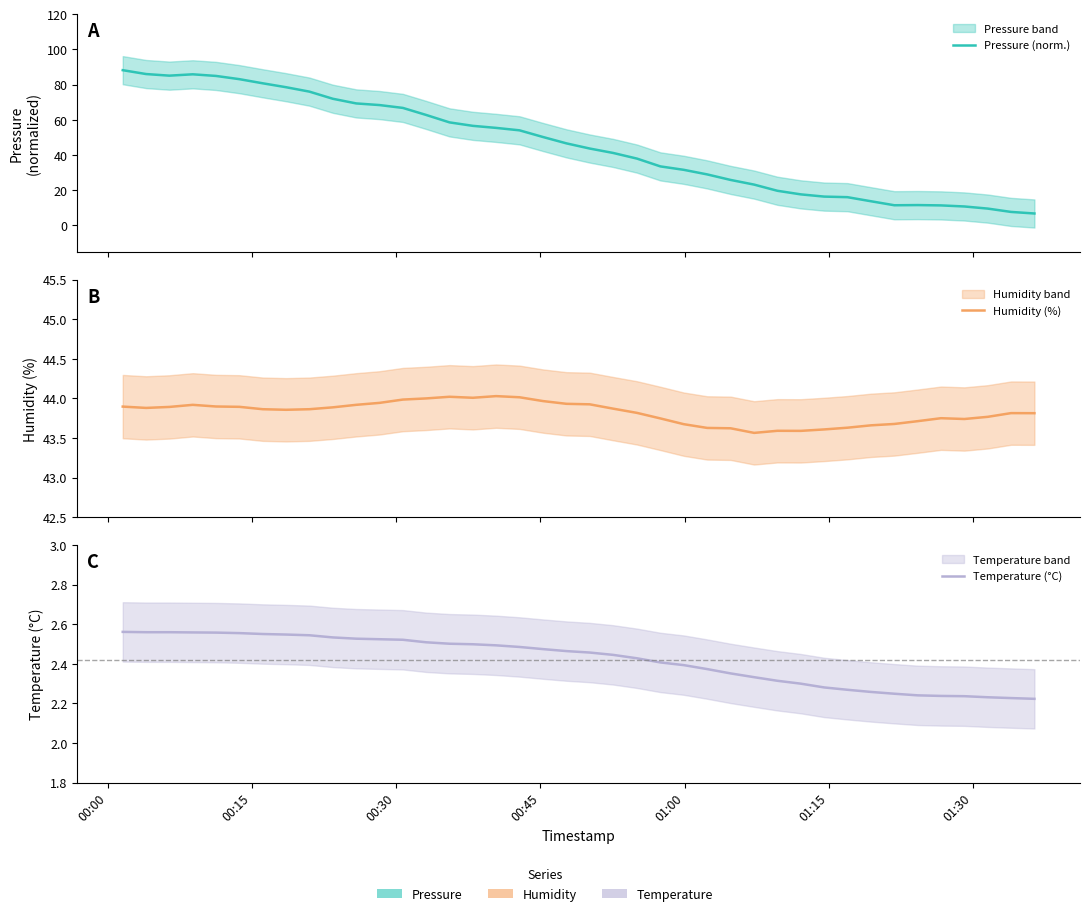

What is the value of the Pressure (norm.) point at the 5th from the left?

84.9